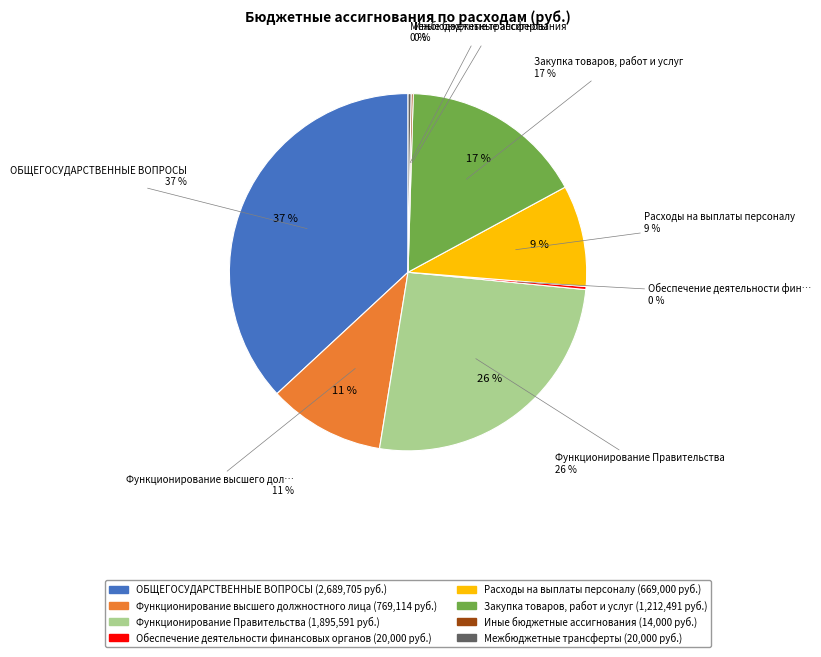

Between Функционирование Правительства and Расходы на выплаты персоналу, which is larger?

Функционирование Правительства